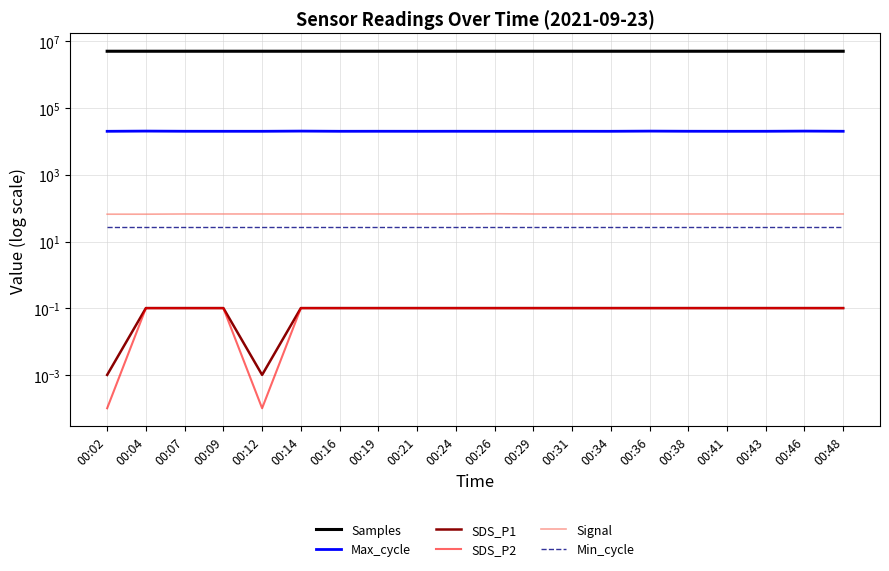

What are all the series names shown in the legend?

Samples, Max_cycle, SDS_P1, SDS_P2, Signal, Min_cycle